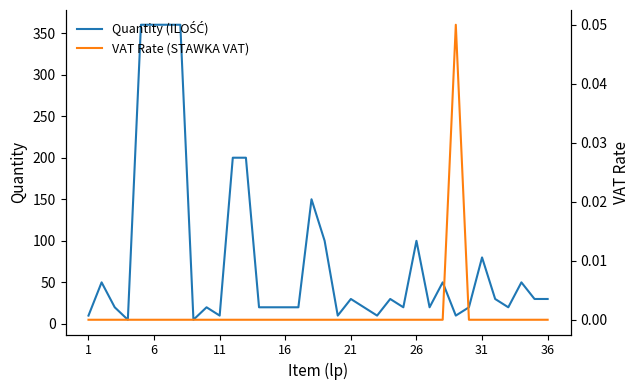

How many values in the Quantity (ILOŚĆ) series are below 30?

18